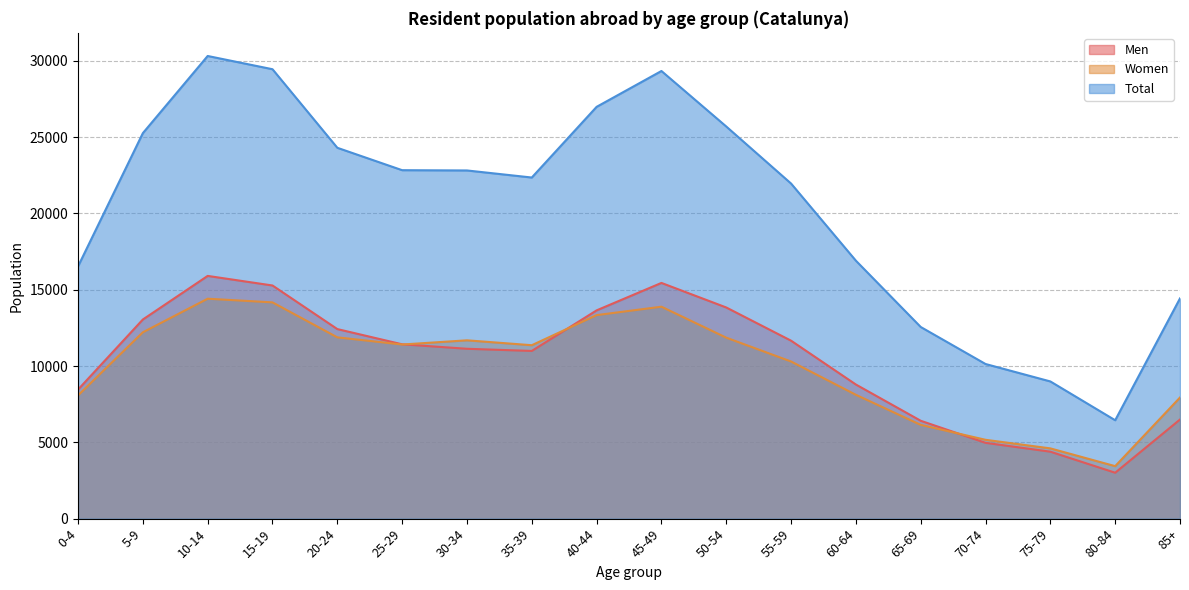

Rank the series by their maximum value, from highest to lowest.

Total, Men, Women